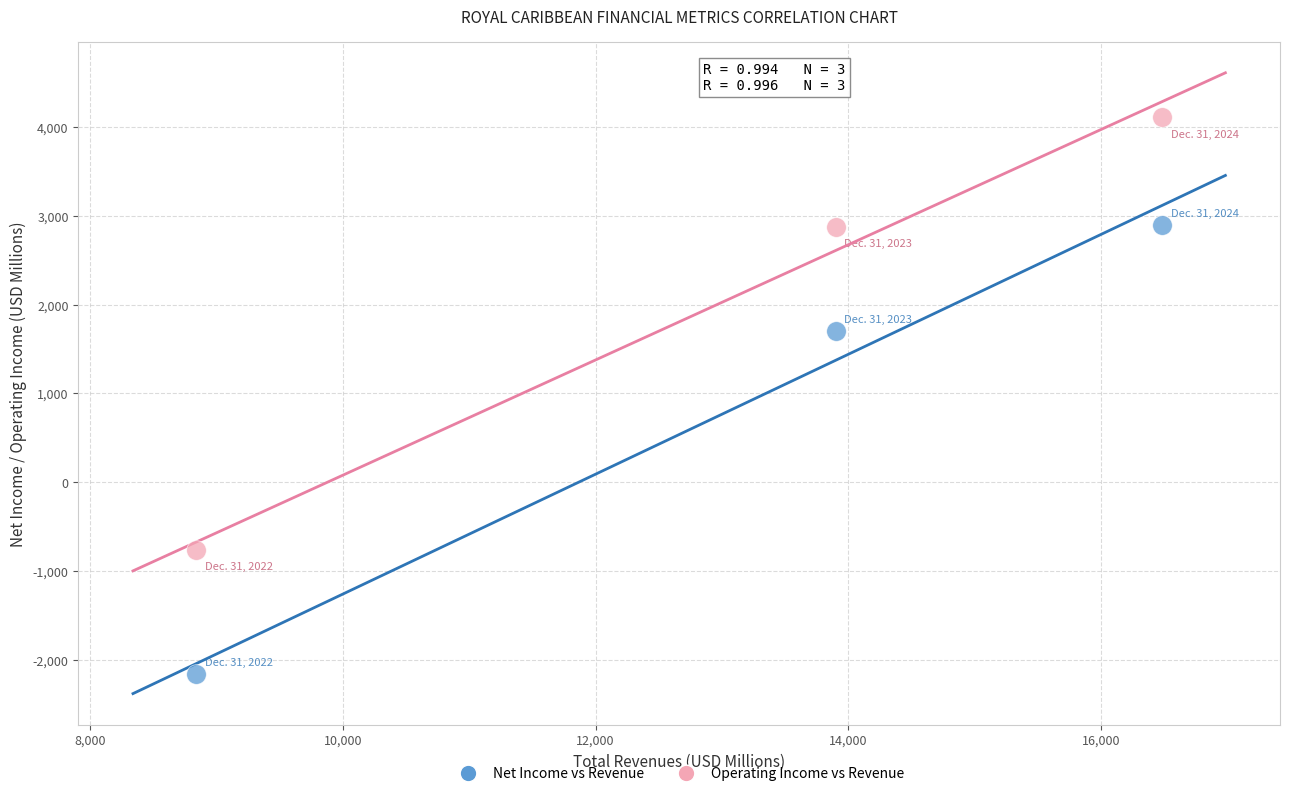

Across all data points, what is the range of Y values (max minus min)?

6262